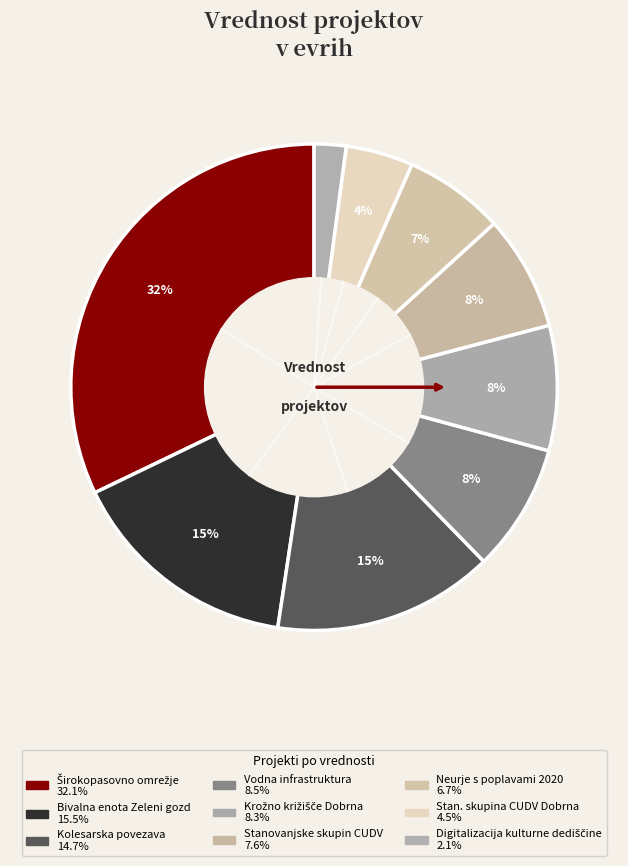

Which slice is the smallest?

Digitalizacija kulturne dediščine